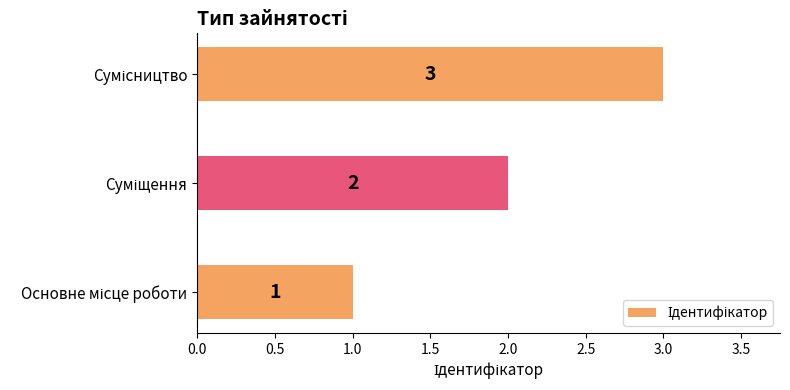

Count the values in the range 1 to 3.

3